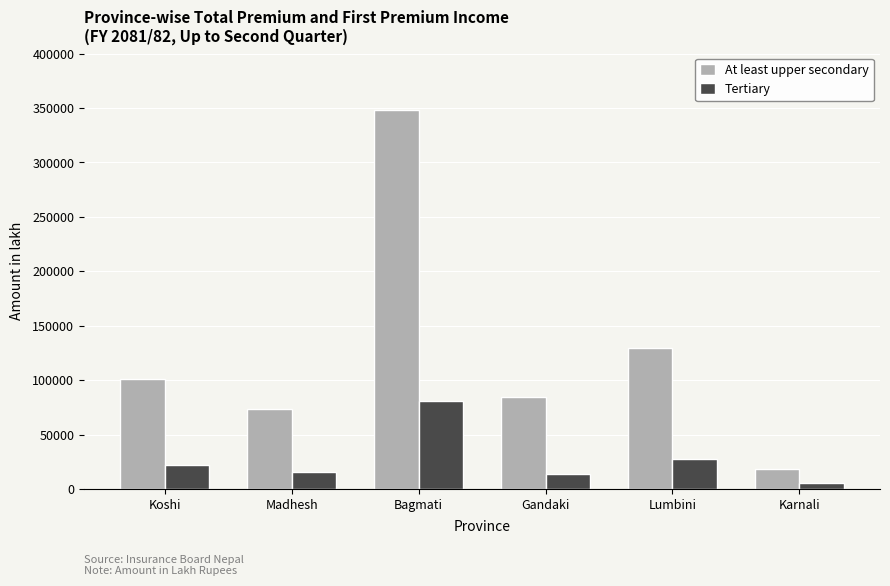

Reading right to left, what are all the values shown in this chart?

At least upper secondary: Karnali=18396.3	Lumbini=129709.3	Gandaki=84326.4	Bagmati=348533.0	Madhesh=73831.8	Koshi=100636.6
Tertiary: Karnali=5900.5	Lumbini=27491.2	Gandaki=13990.8	Bagmati=80503.5	Madhesh=15854.0	Koshi=22010.5